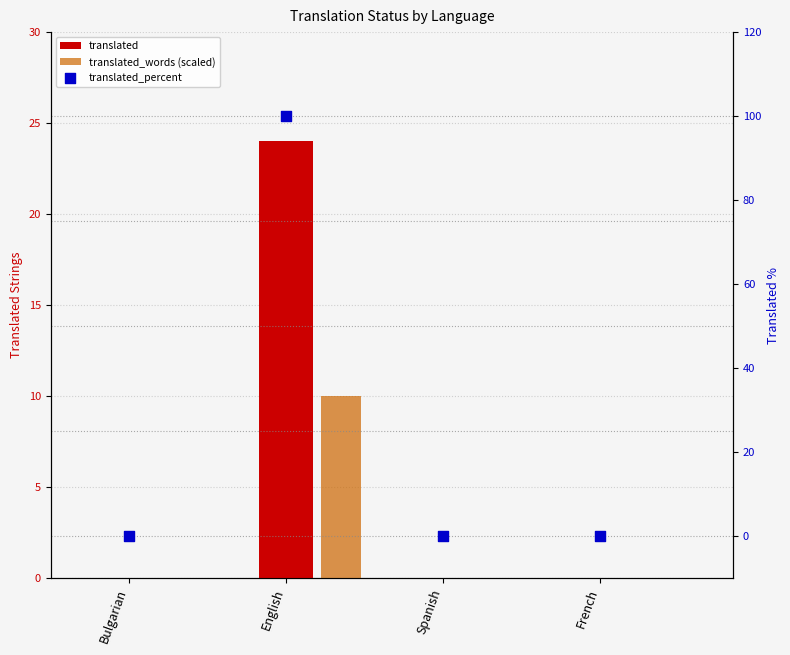

Which series reaches the maximum Y coordinate?

translated_percent